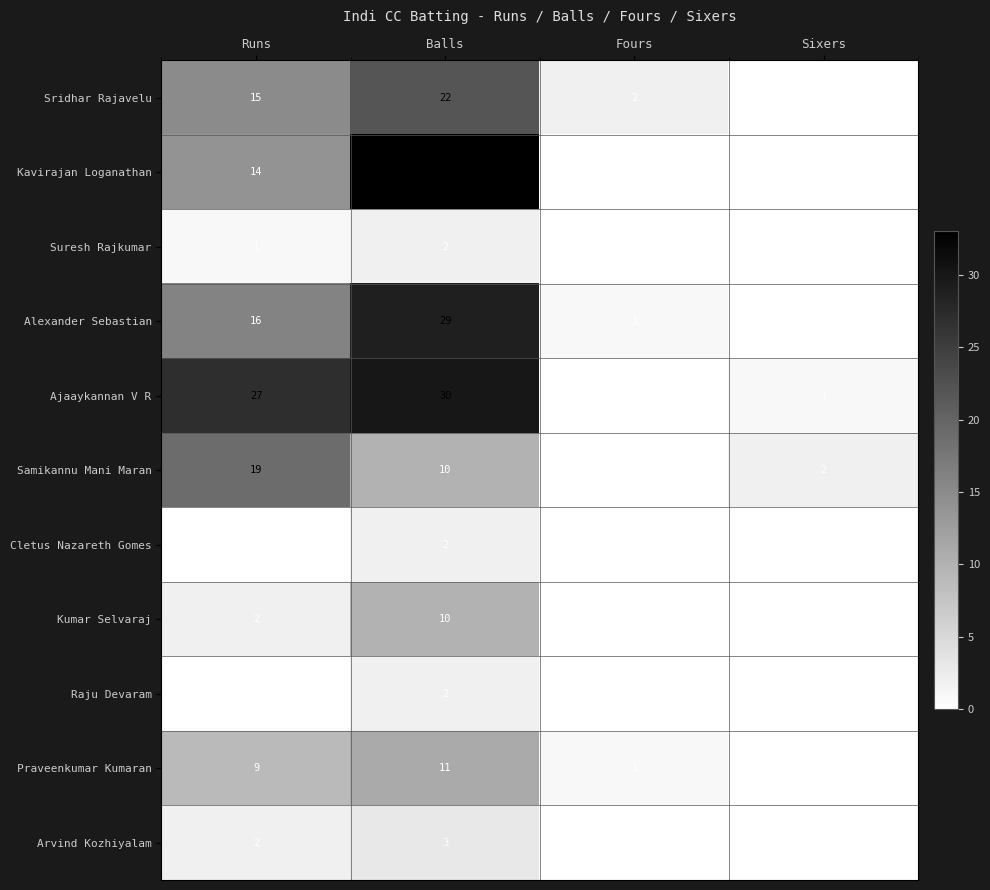

What is the spread (max minus min) of values at Runs?

27